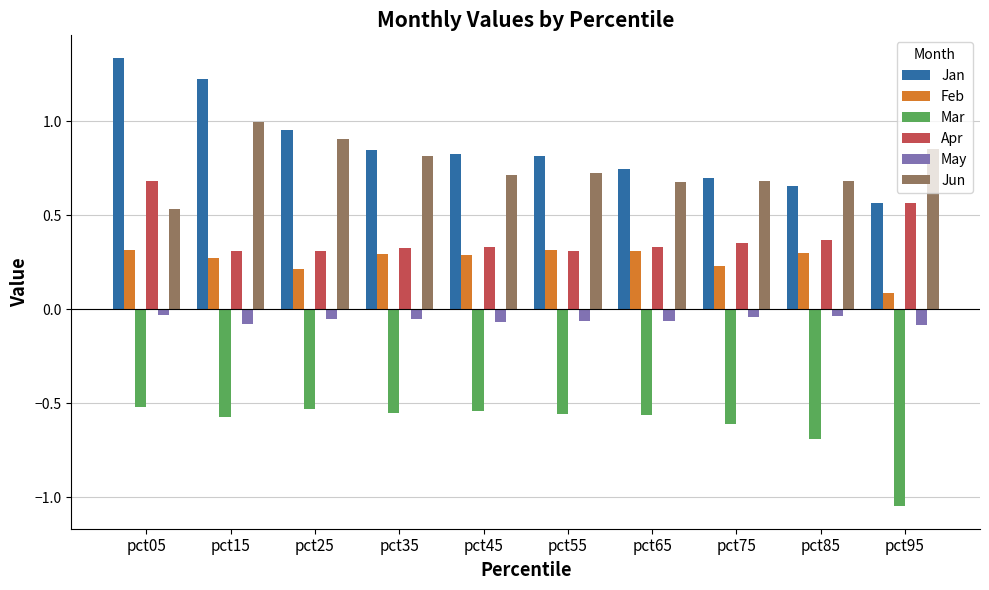

Between pct55 and pct95, which series saw the biggest shift?

Mar